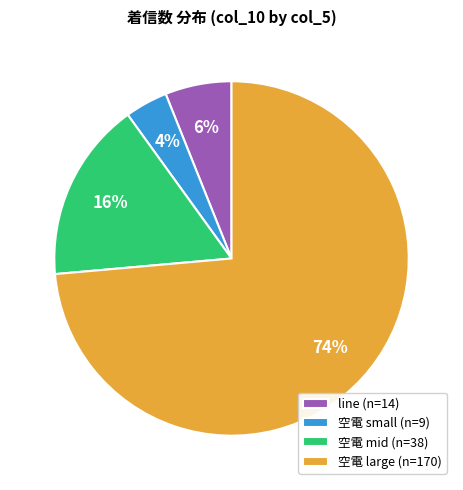

Rank the categories by value from lowest to highest.

空電 small (n=9), line (n=14), 空電 mid (n=38), 空電 large (n=170)